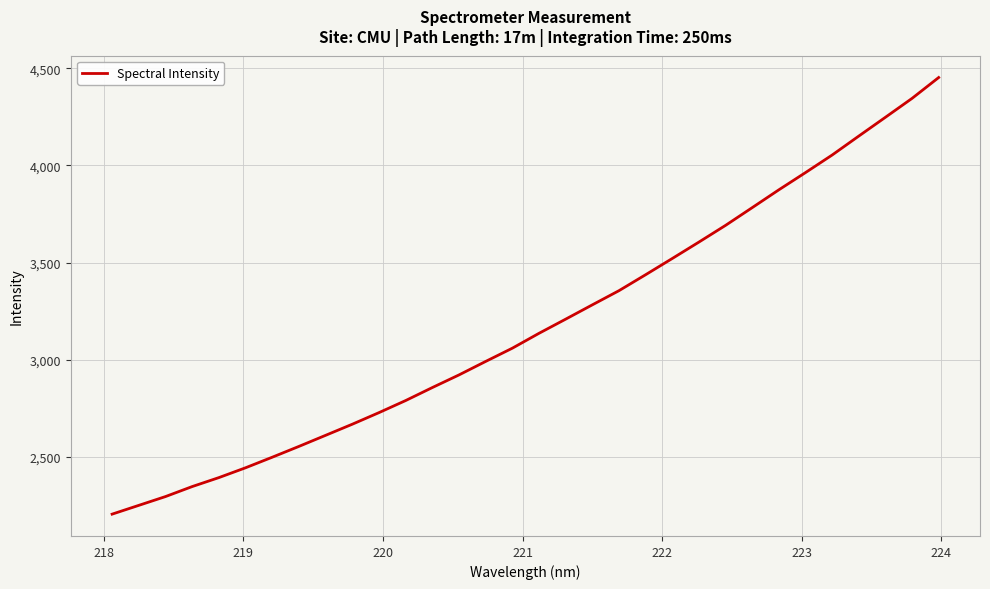

How many lines are shown in the chart?

1